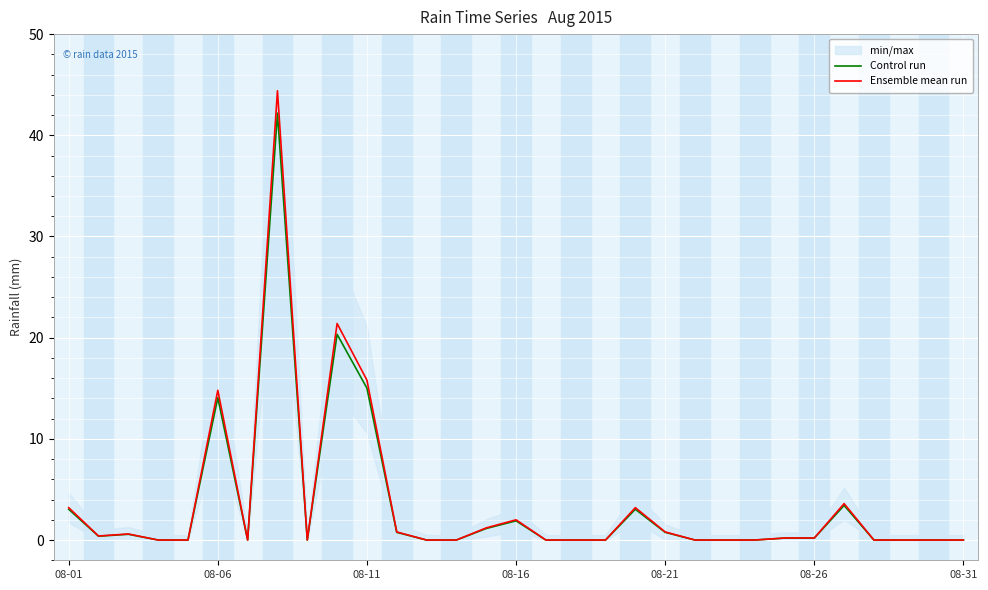

Count the number of categories in the chart.

31